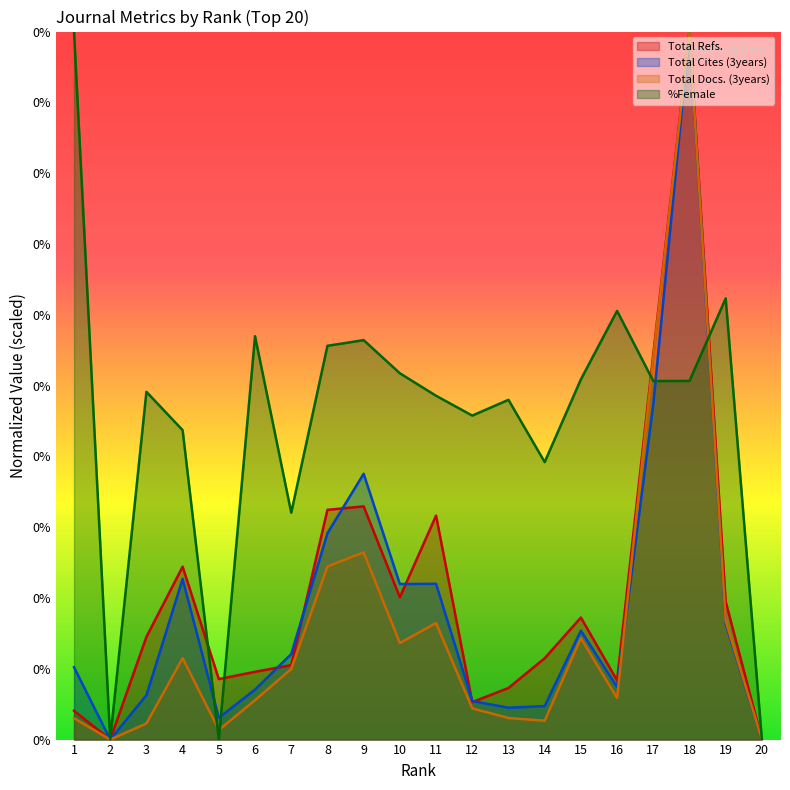

What is the difference between the maximum and minimum values in the Total Cites (3years) series?

45000.0